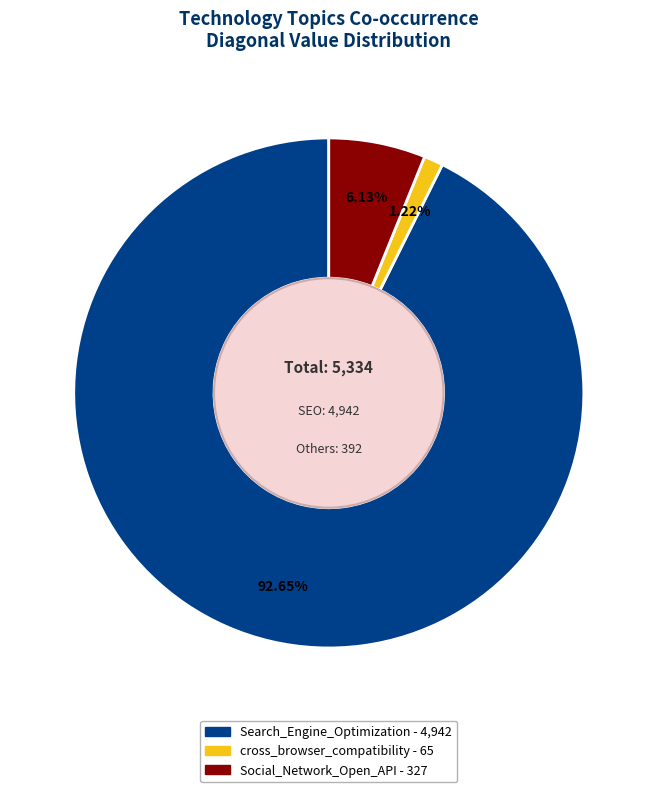

Which category has the biggest portion of the pie?

Search_Engine_Optimization